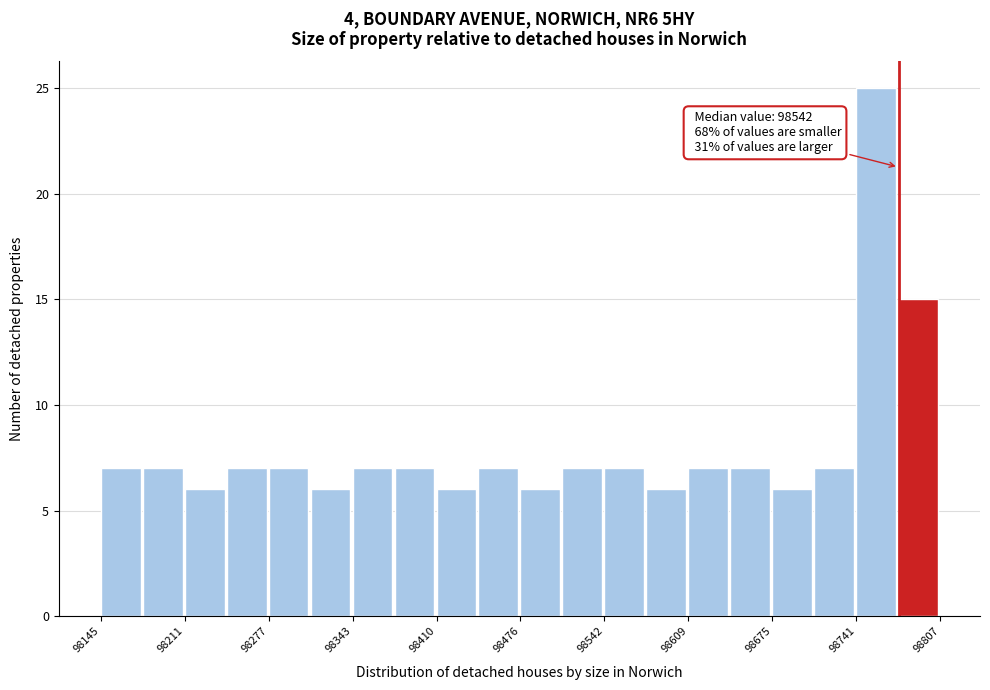

Read against the x-axis, roughly where is the centre of the tallest bar?

98760